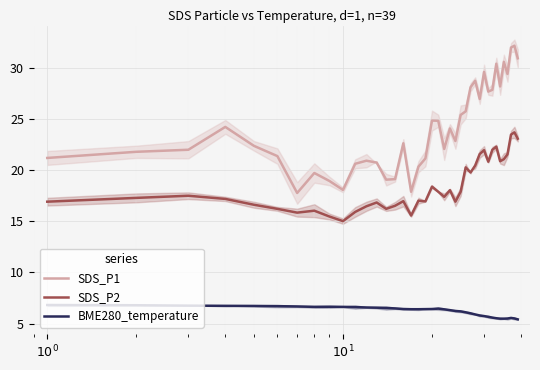

Which series has the widest spread of values?

SDS_P1